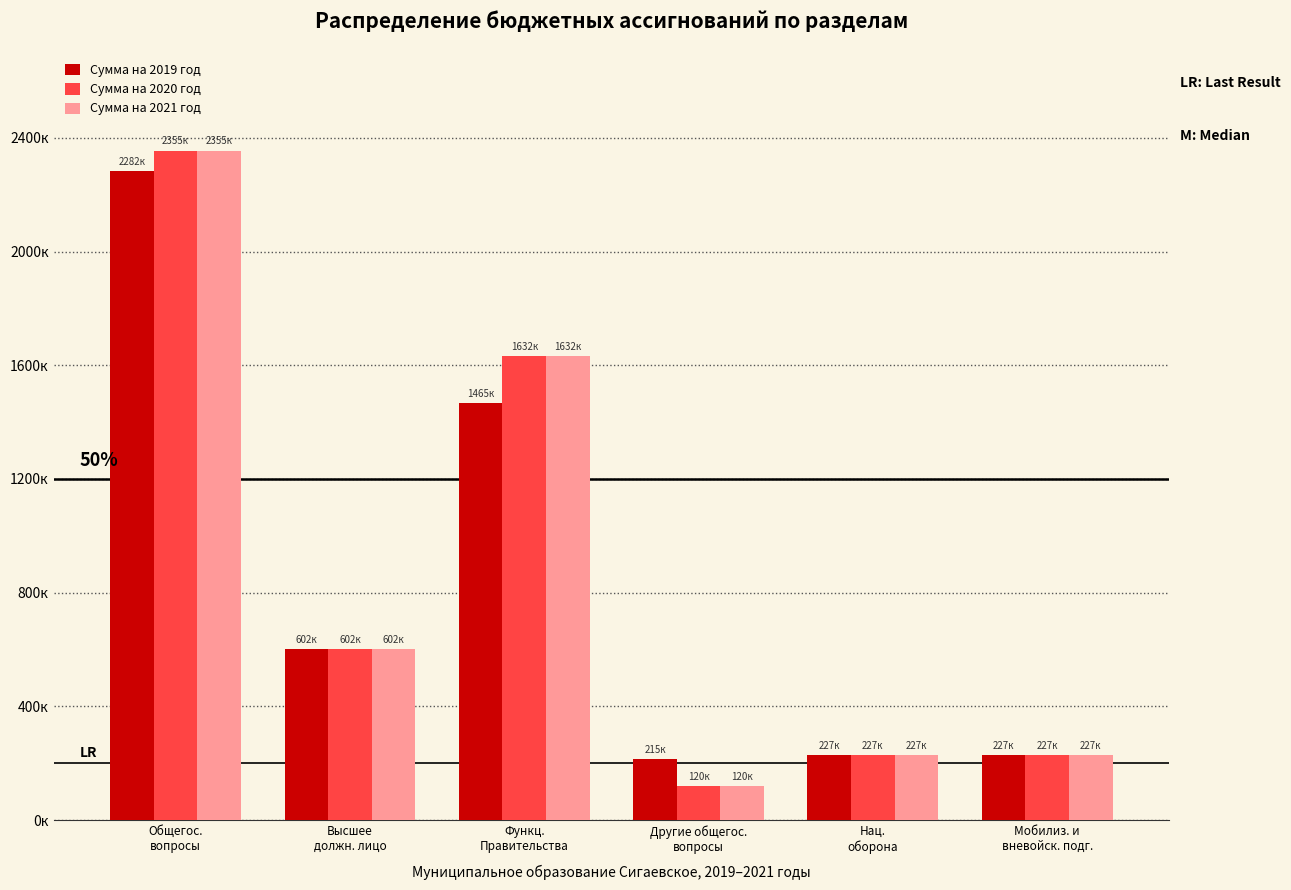

Reading left to right, what are all the values shown in this chart?

Сумма на 2019 год: Общегос.
вопросы=2282900	Высшее
должн. лицо=602000	Функц.
Правительства=1465700	Другие общегос.
вопросы=215200	Нац.
оборона=227600	Мобилиз. и
вневойск. подг.=227600
Сумма на 2020 год: Общегос.
вопросы=2355000	Высшее
должн. лицо=602000	Функц.
Правительства=1632800	Другие общегос.
вопросы=120200	Нац.
оборона=227600	Мобилиз. и
вневойск. подг.=227600
Сумма на 2021 год: Общегос.
вопросы=2355000	Высшее
должн. лицо=602000	Функц.
Правительства=1632800	Другие общегос.
вопросы=120200	Нац.
оборона=227600	Мобилиз. и
вневойск. подг.=227600